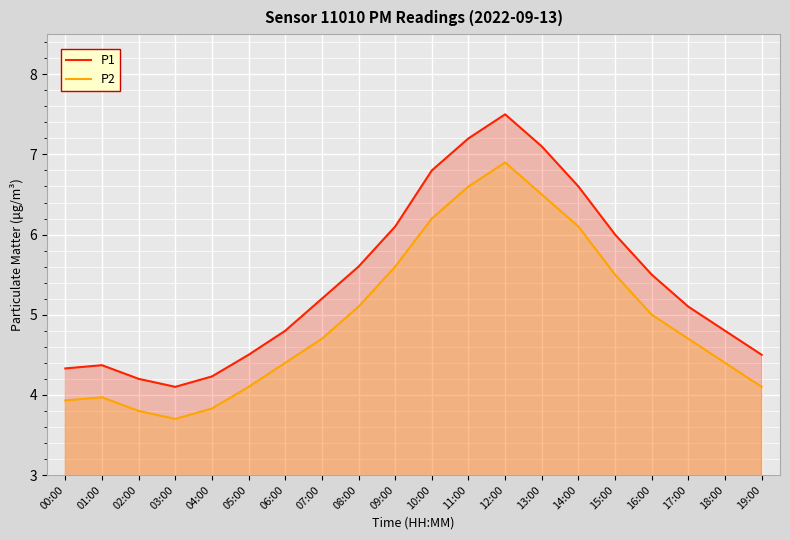

True or false: P2 and P1 cross at least once.

False